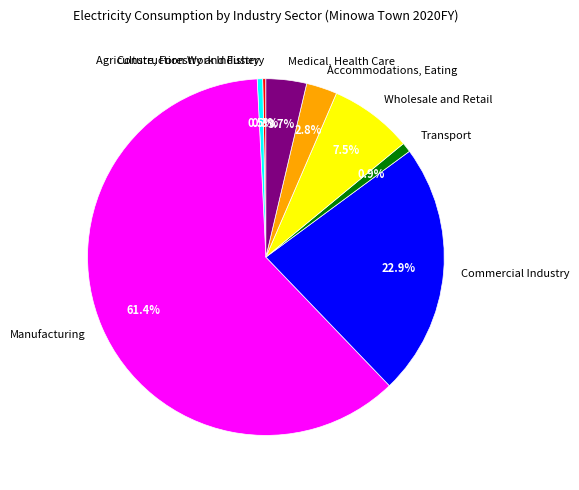

Which category has the biggest portion of the pie?

Manufacturing